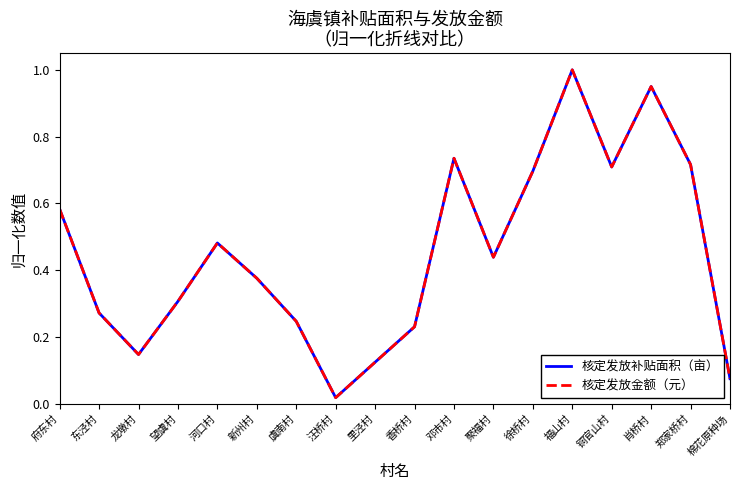

The value of 核定发放补贴面积（亩） at 肖桥村 is 1.7. True or false?

False